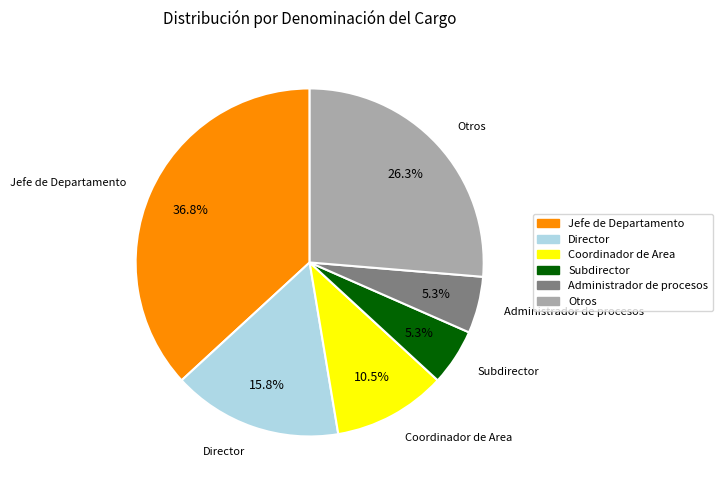

What is the ratio of the value at Otros to the value at Jefe de Departamento?

0.7